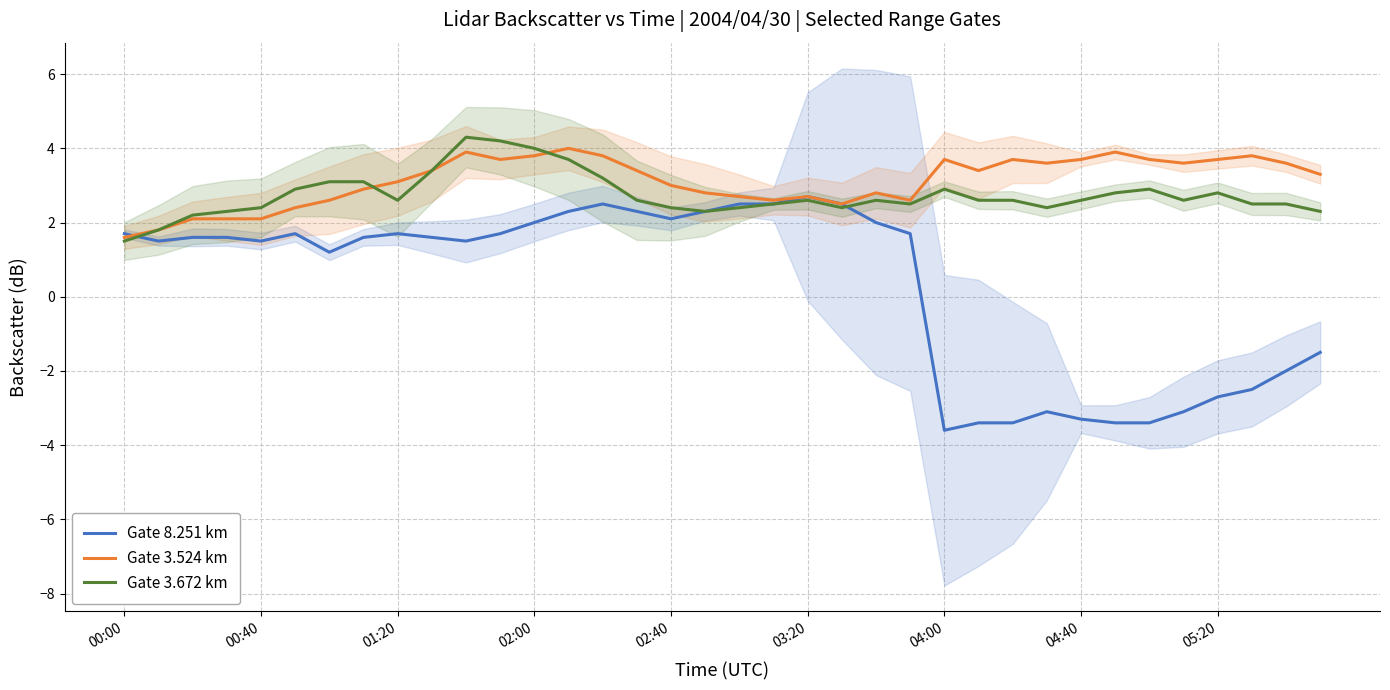

In Gate 3.672 km, how many points are lower than both neighbors (excluding endpoints)?

6